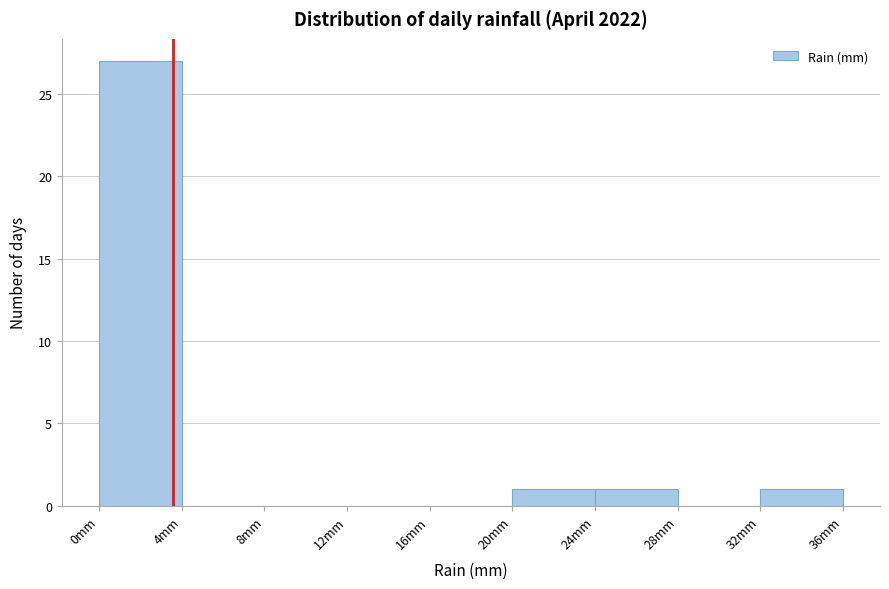

What is the height of the bar covering 0 to 4 on the x-axis? The values are not printed on the chart, so give them approximately, as read against the axis.

27